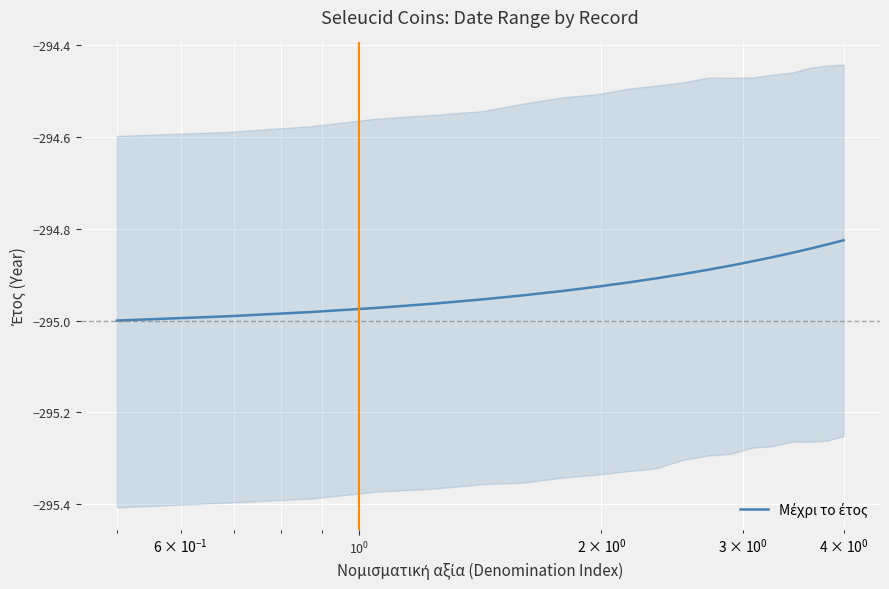

Is this an area chart (filled region under the line)?

No